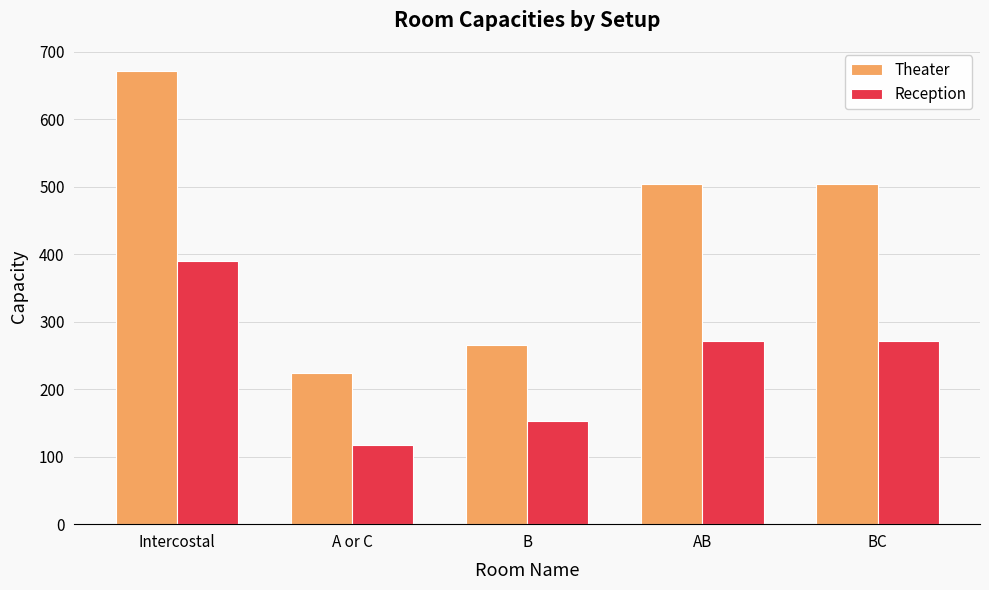

Which label corresponds to the largest value in the chart?

Intercostal